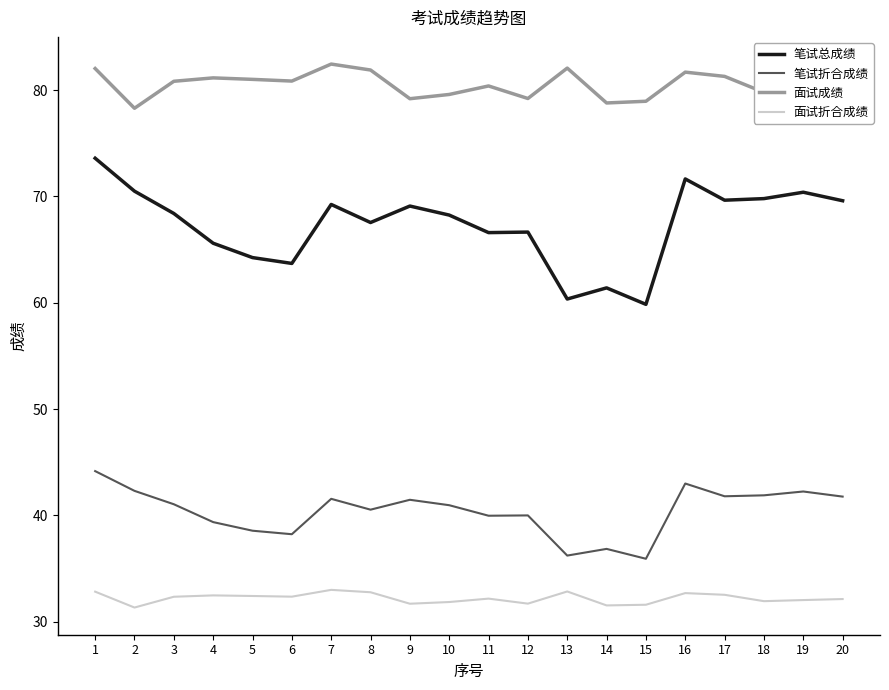

Rank the series at 20 from highest to lowest value.

面试成绩, 笔试总成绩, 笔试折合成绩, 面试折合成绩